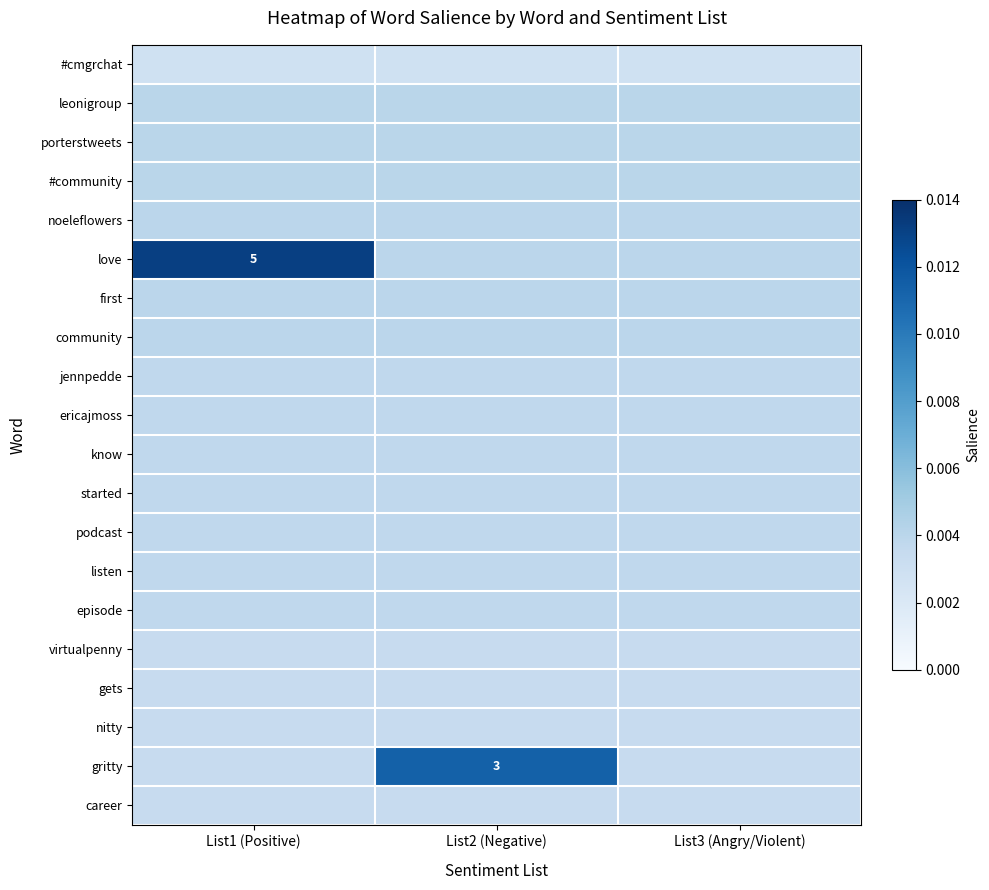

Which series has the largest total across all categories?

love